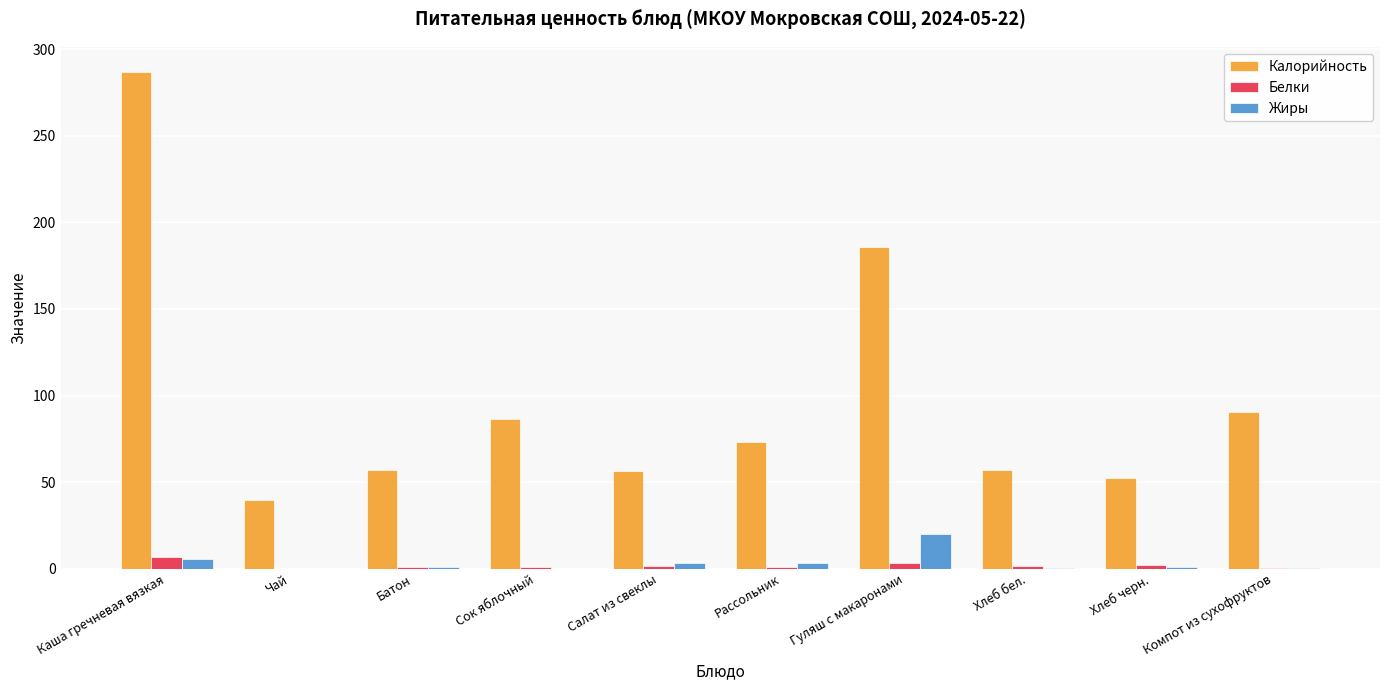

Between Чай and Компот из сухофруктов, which series saw the biggest shift?

Калорийность